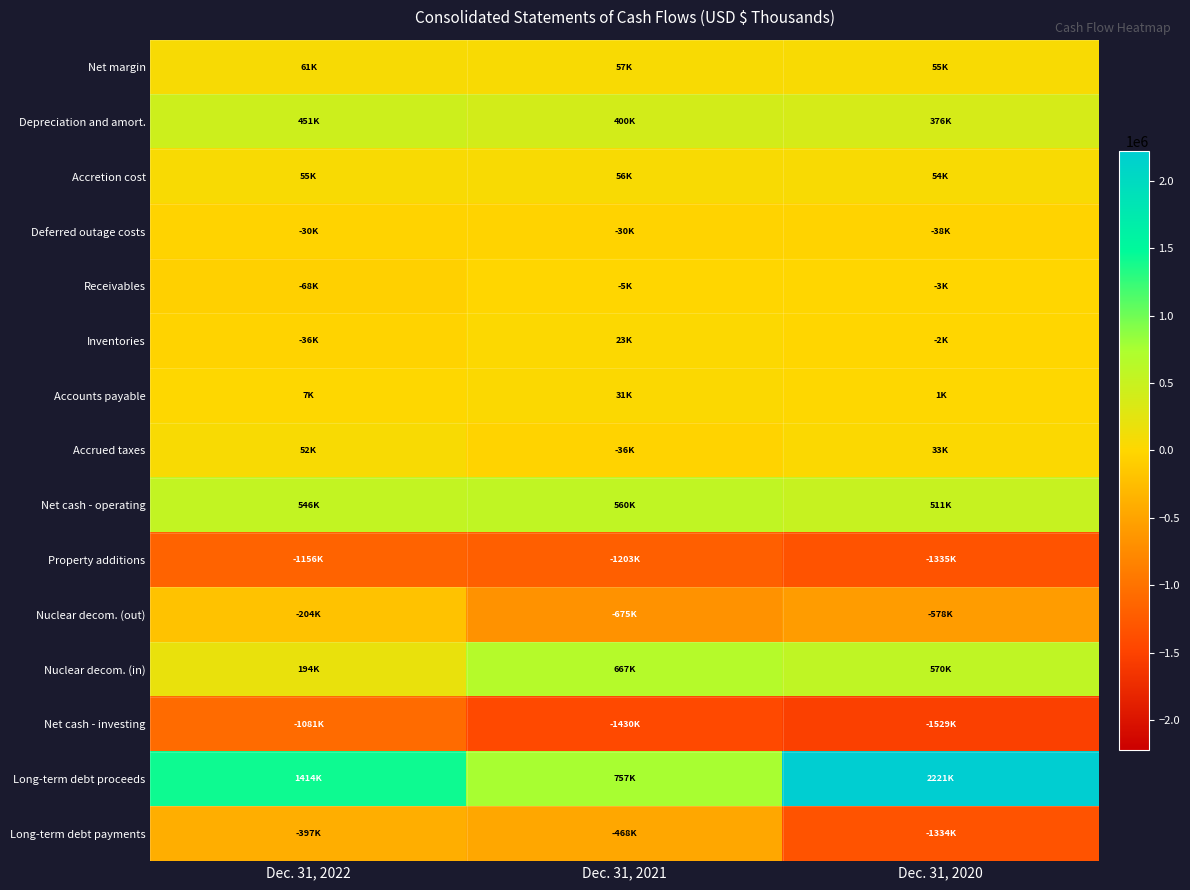

Rank the series by their maximum value, from lowest to highest.

Property additions, Net cash - investing, Long-term debt payments, Nuclear decom. (out), Deferred outage costs, Receivables, Inventories, Accounts payable, Accrued taxes, Accretion cost, Net margin, Depreciation and amort., Net cash - operating, Nuclear decom. (in), Long-term debt proceeds